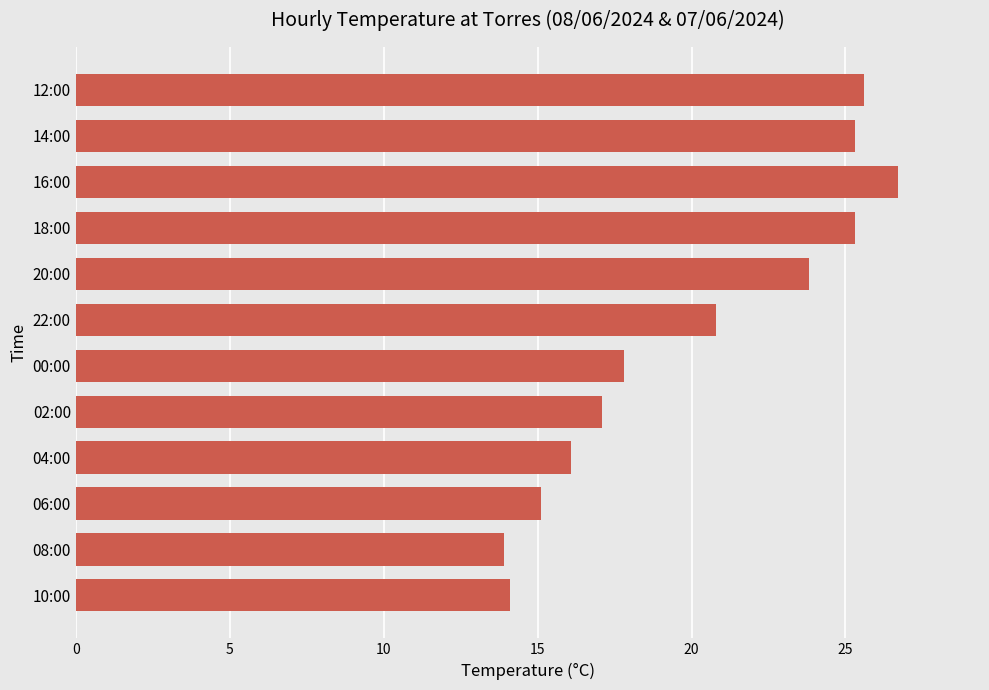

What is the change in value from 08:00 to 12:00?

+11.7